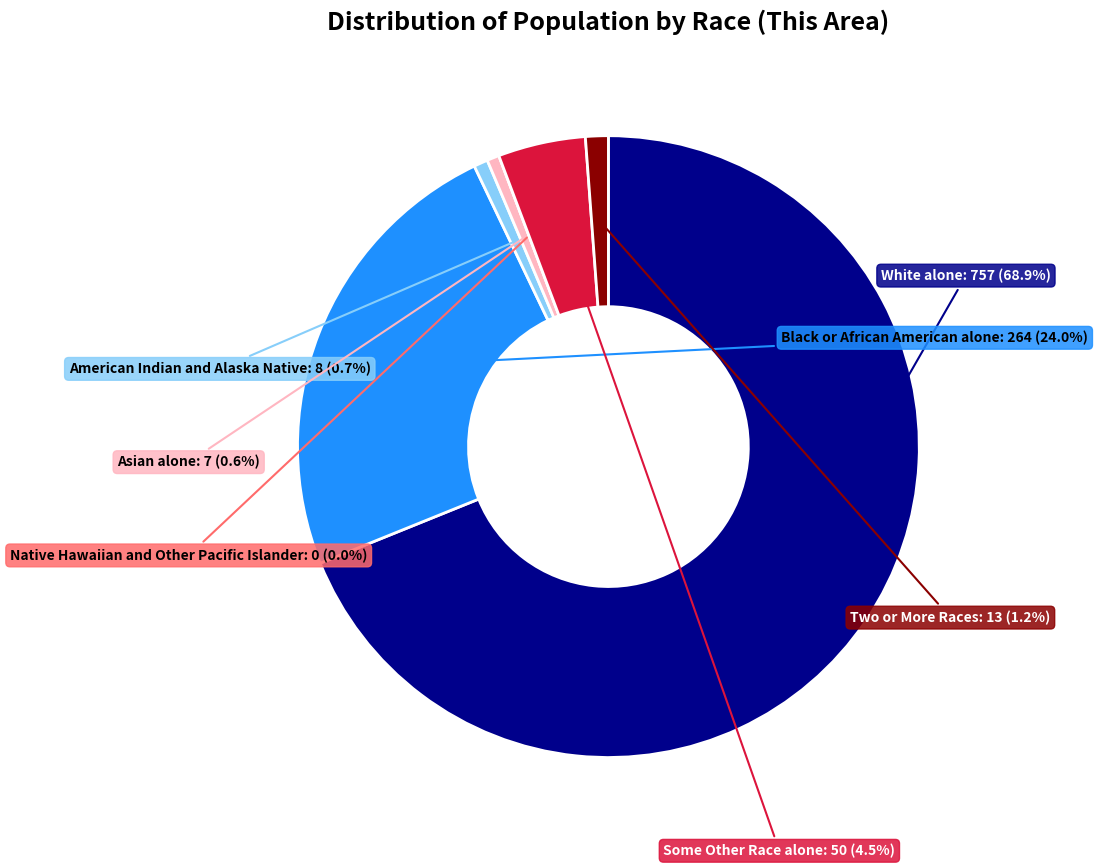

Combined, do American Indian and Alaska Native and Native Hawaiian and Other Pacific Islander account for over 50%?

No